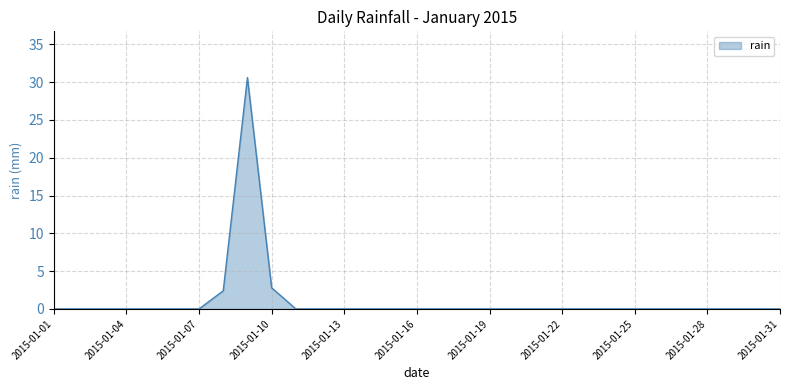

Reading right to left, list all the values displayed in this chart.

0.0	0.0	0.0	0.0	0.0	0.0	0.0	0.0	0.0	0.0	0.0	0.0	0.0	0.0	0.0	0.0	0.0	0.0	0.0	0.0	0.0	2.8	30.6	2.4	0.0	0.0	0.0	0.0	0.0	0.0	0.0